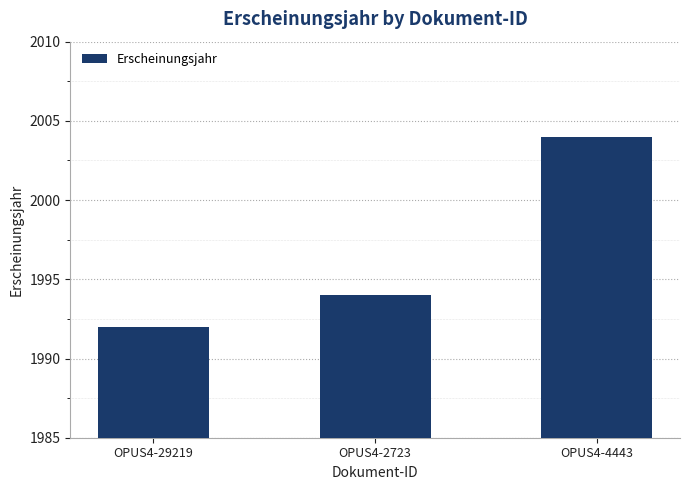

Which label corresponds to the largest value in the chart?

OPUS4-4443